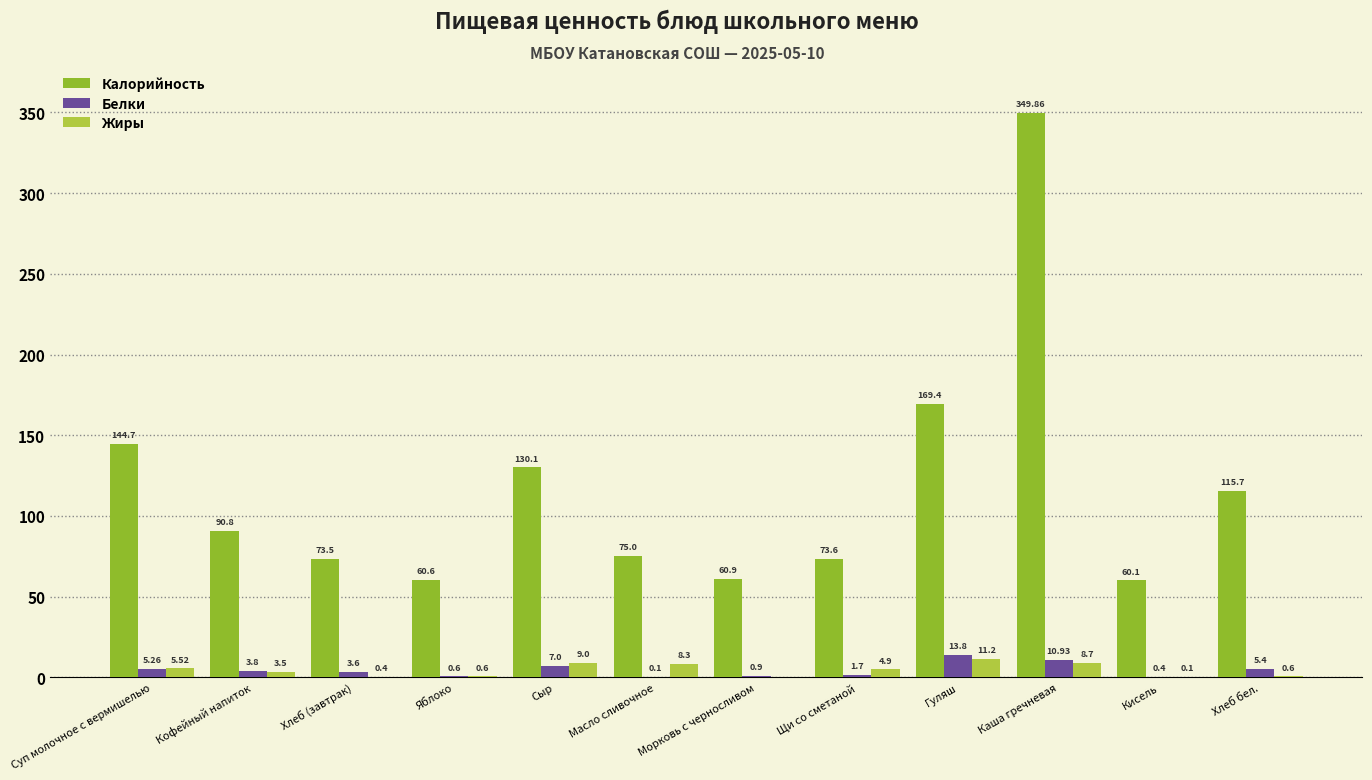

Where does the Белки series first go above 3?

Суп молочное с вермишелью